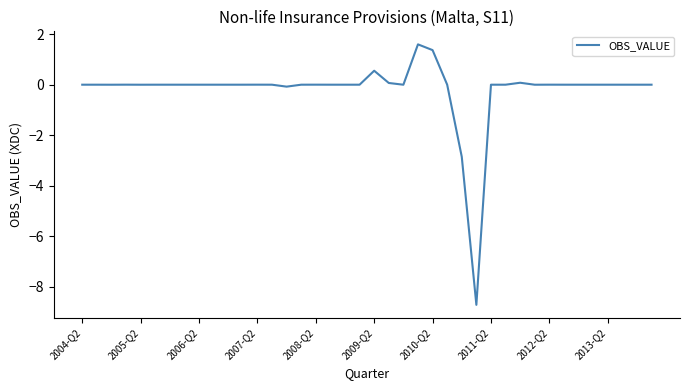

What is the minimum value shown in the chart?

-8.7